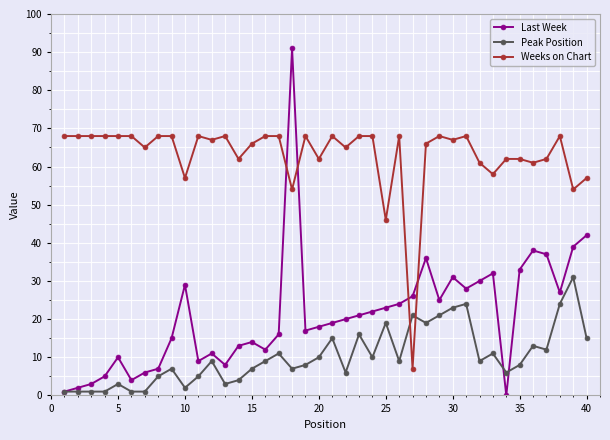

List the series in order of their peak value, lowest first.

Peak Position, Weeks on Chart, Last Week